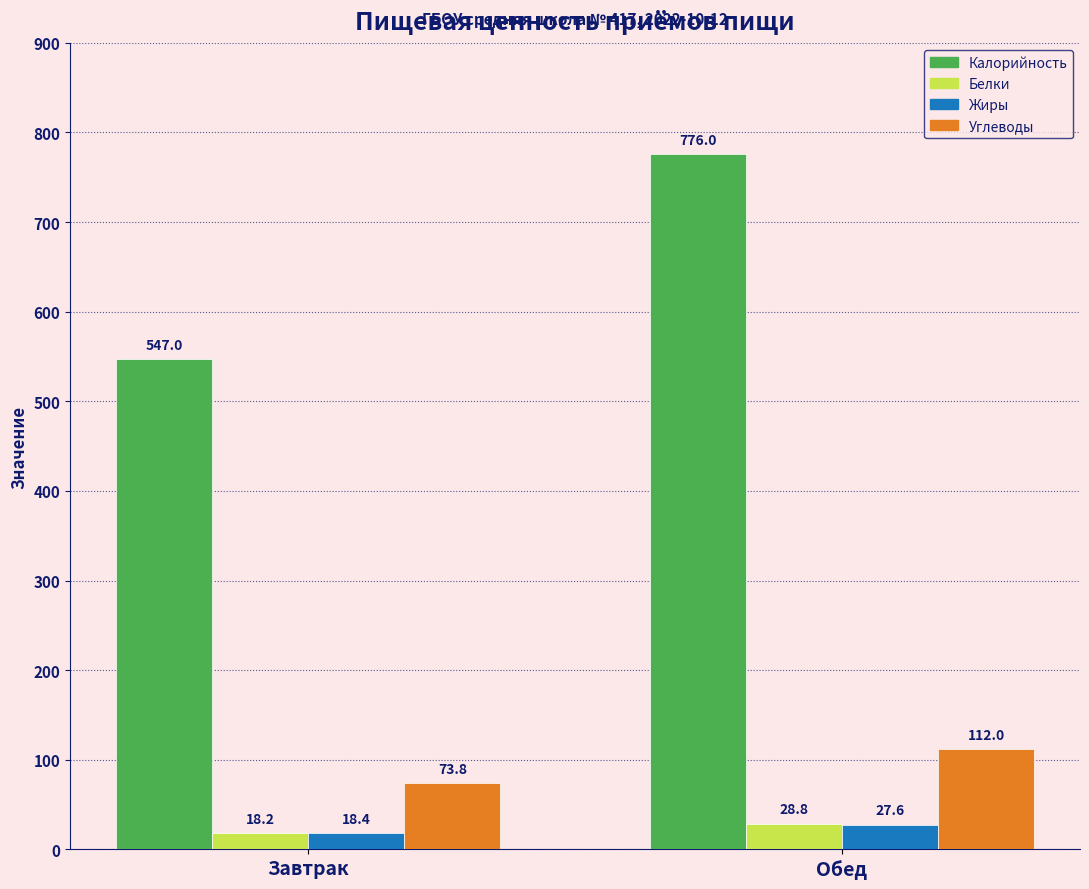

Which series changed the most between Завтрак and Обед?

Калорийность